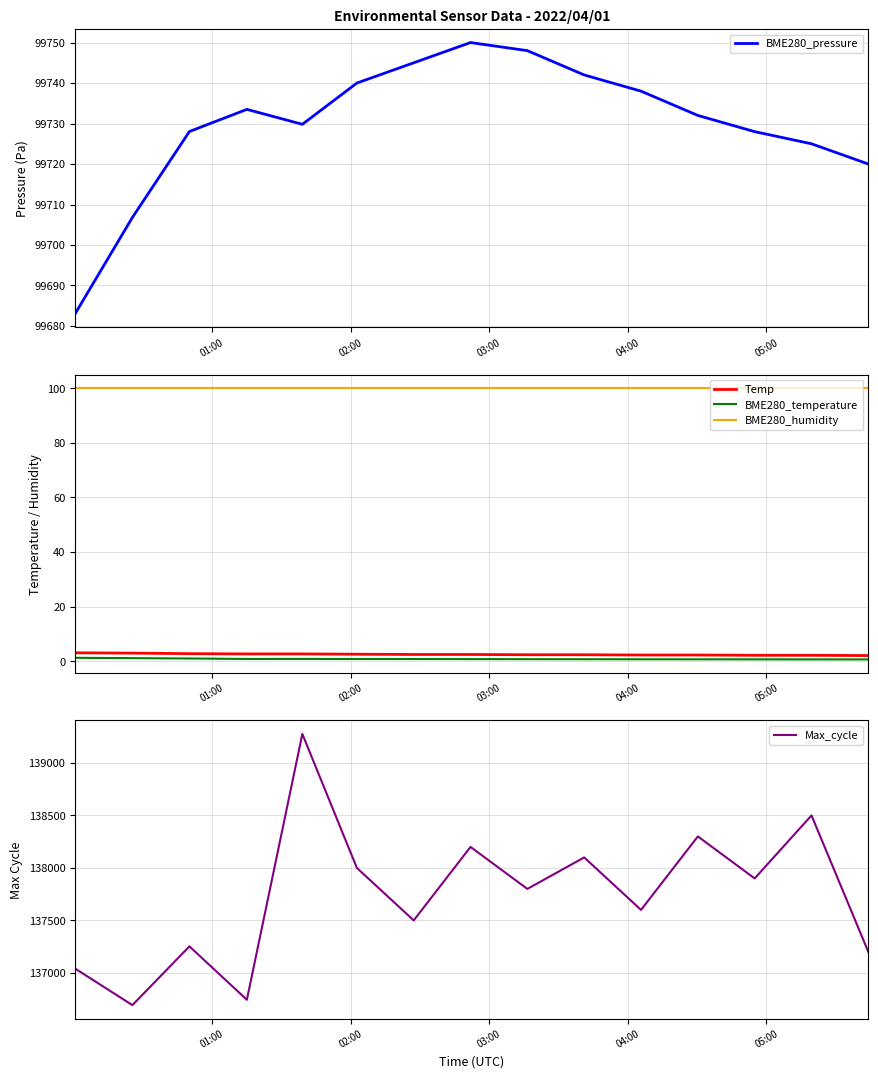

At how many categories does at least one series exceed 9971?

15